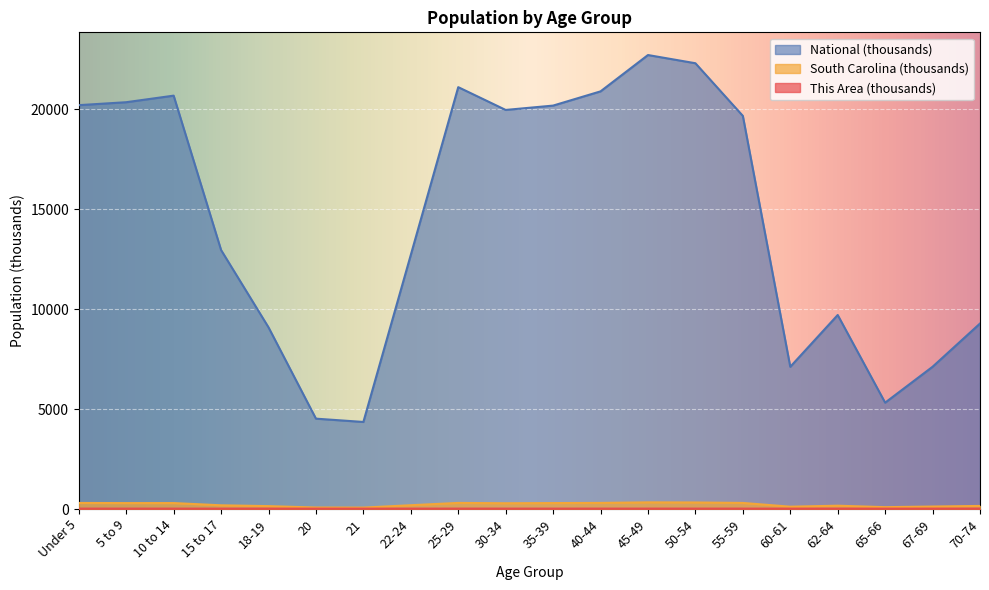

What are all the series names shown in the legend?

This Area, South Carolina, National